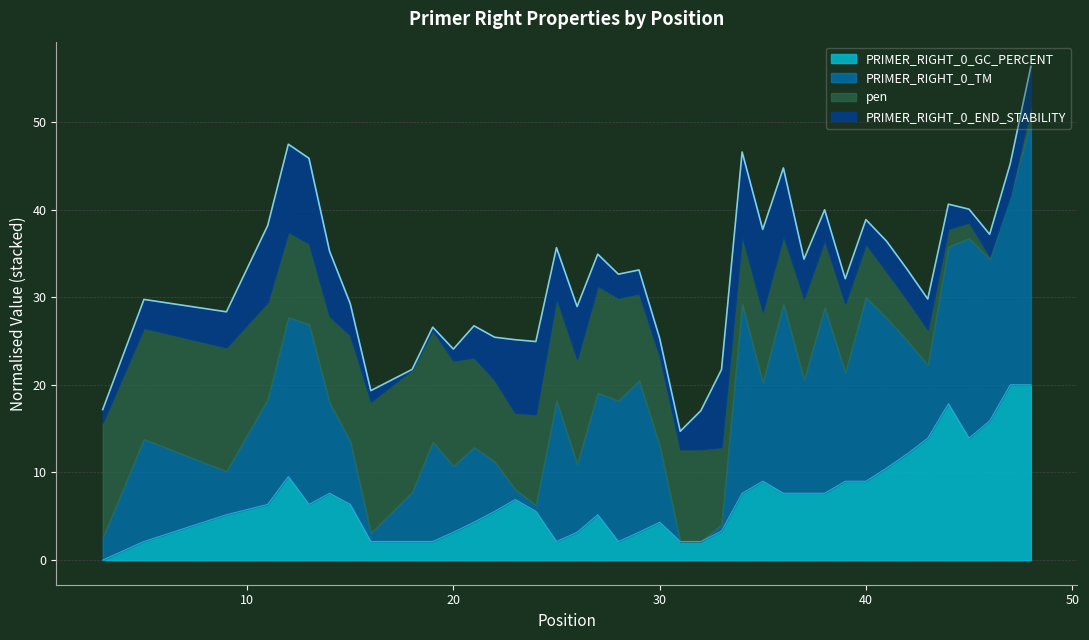

What is the highest value of the PRIMER_RIGHT_0_GC_PERCENT series?

20.0